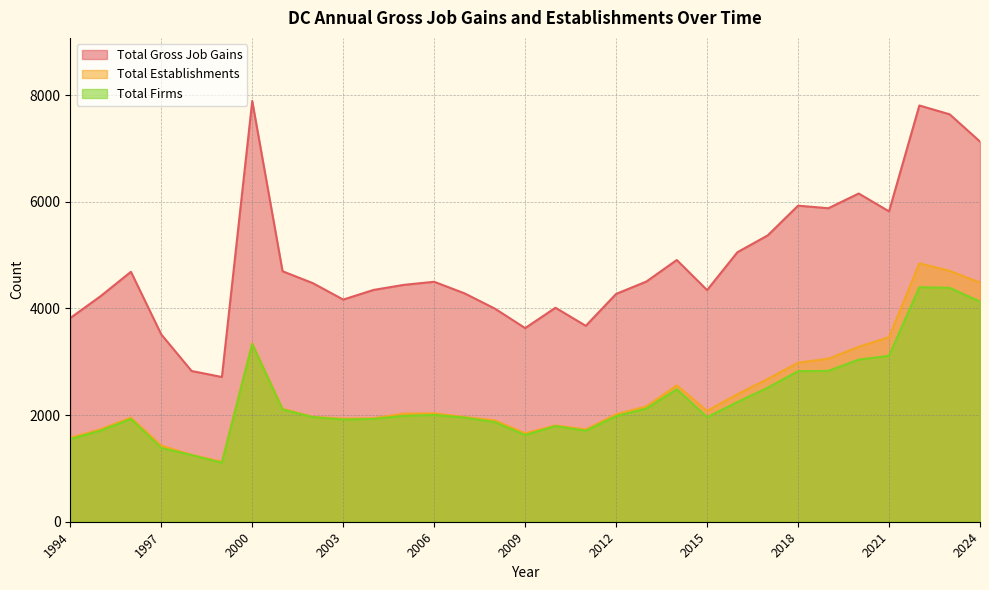

At how many categories does at least one series exceed 7852?

1